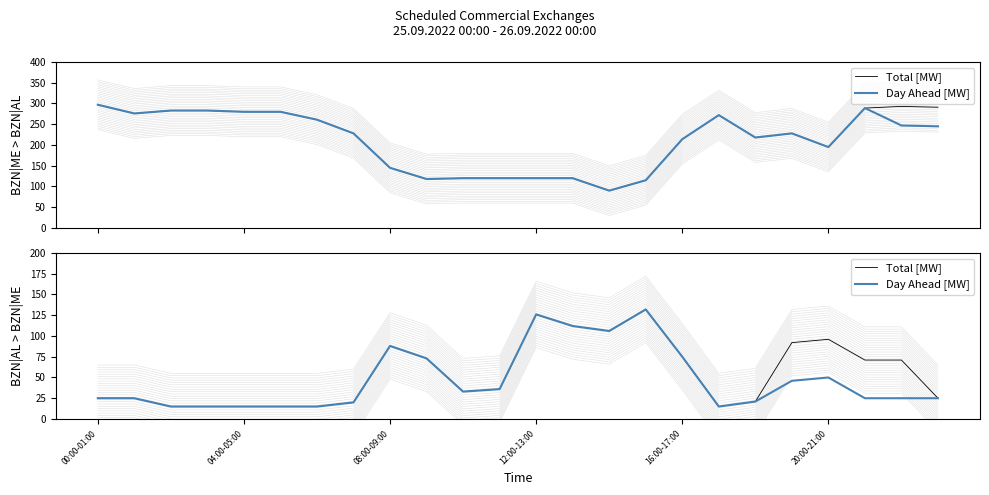

True or false: Total [MW] and Day Ahead [MW] intersect in this chart.

False